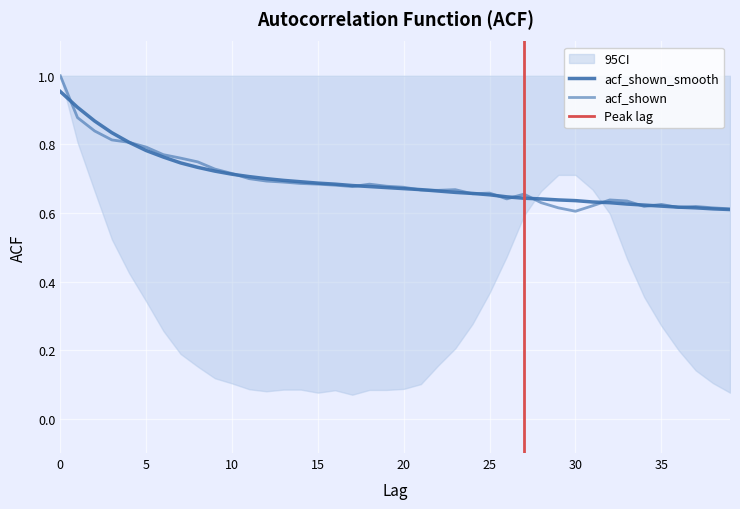

Between 36 and 5, which is larger?

5